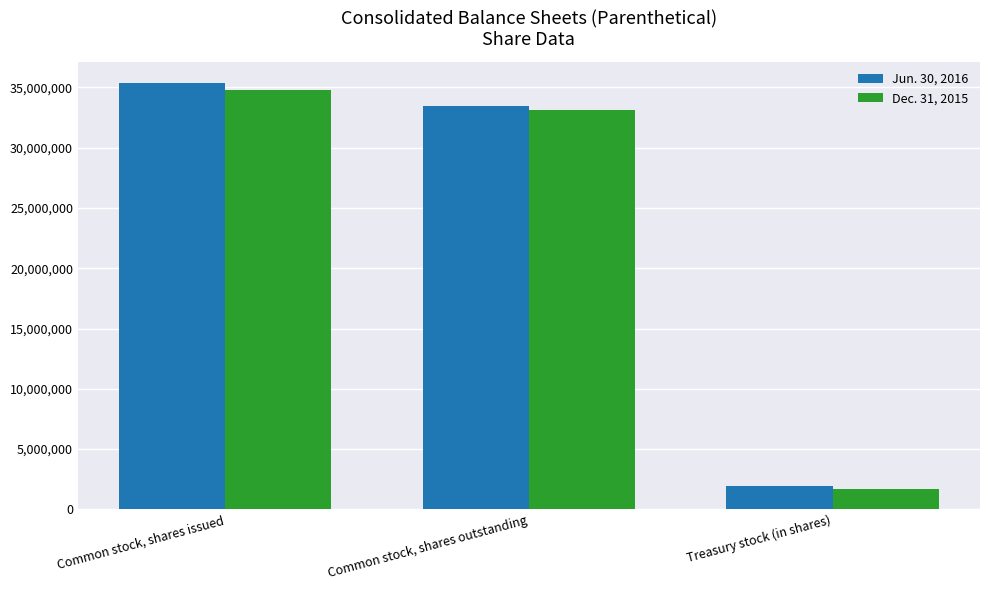

At which label does Jun. 30, 2016 first exceed 33469481?

Common stock, shares issued